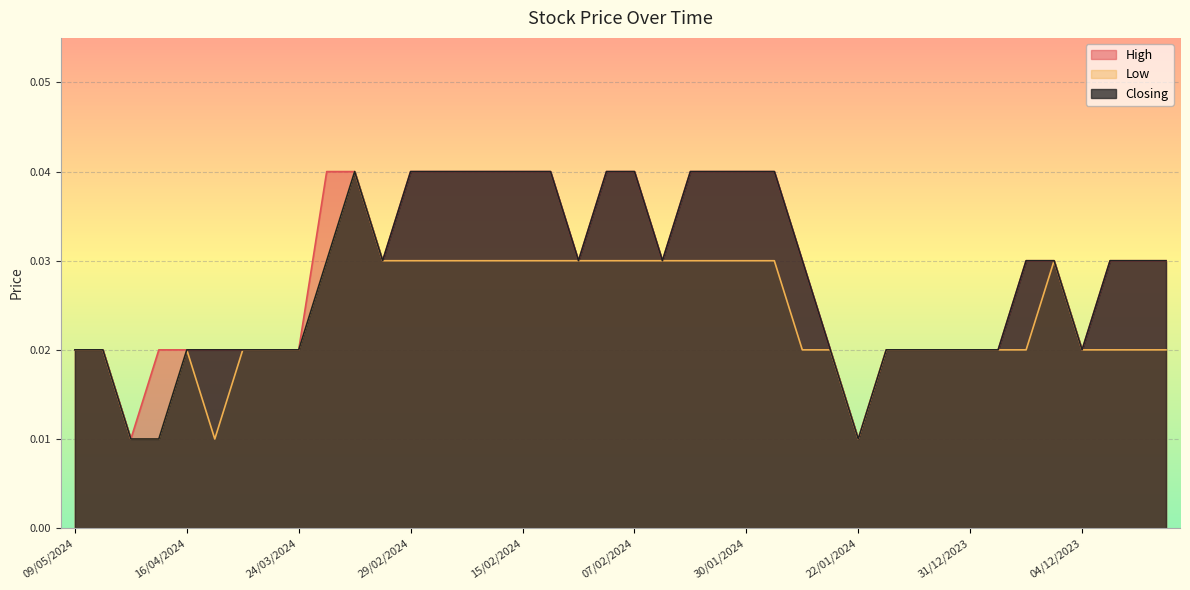

What are all the series names shown in the legend?

High, Low, Closing